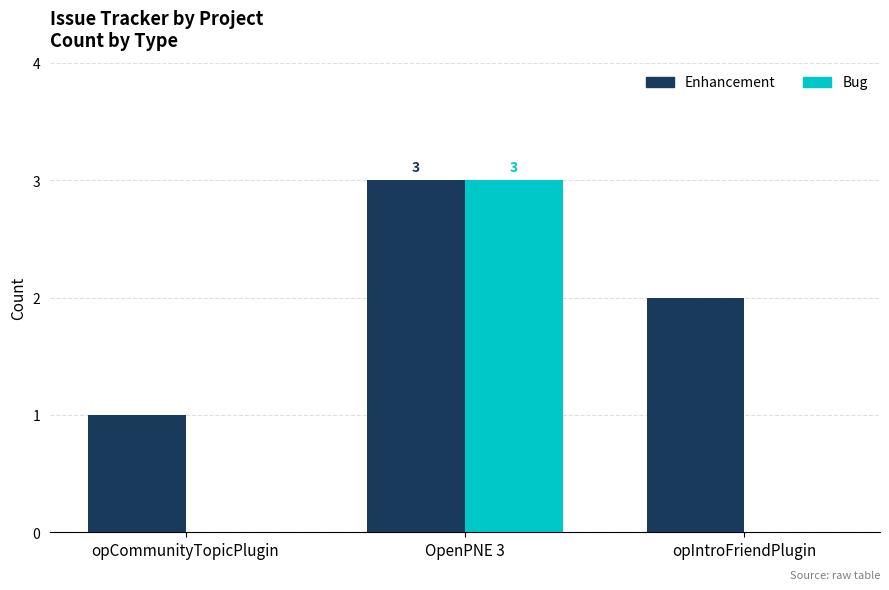

Count the Bug values in the range 0 to 3.

3